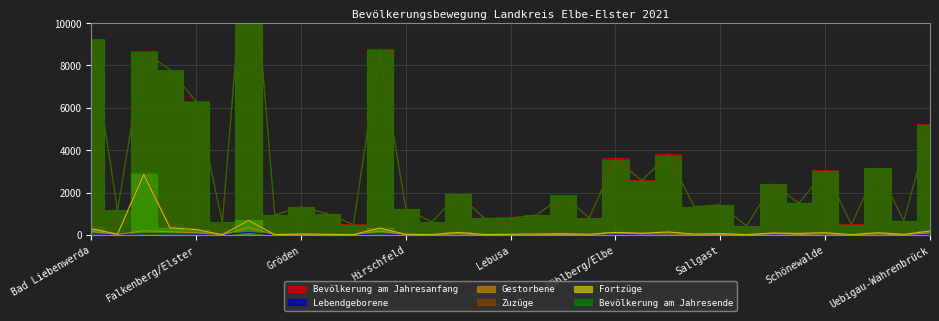

How many data points in Bevölkerung am Jahresanfang are less than 1418?

16